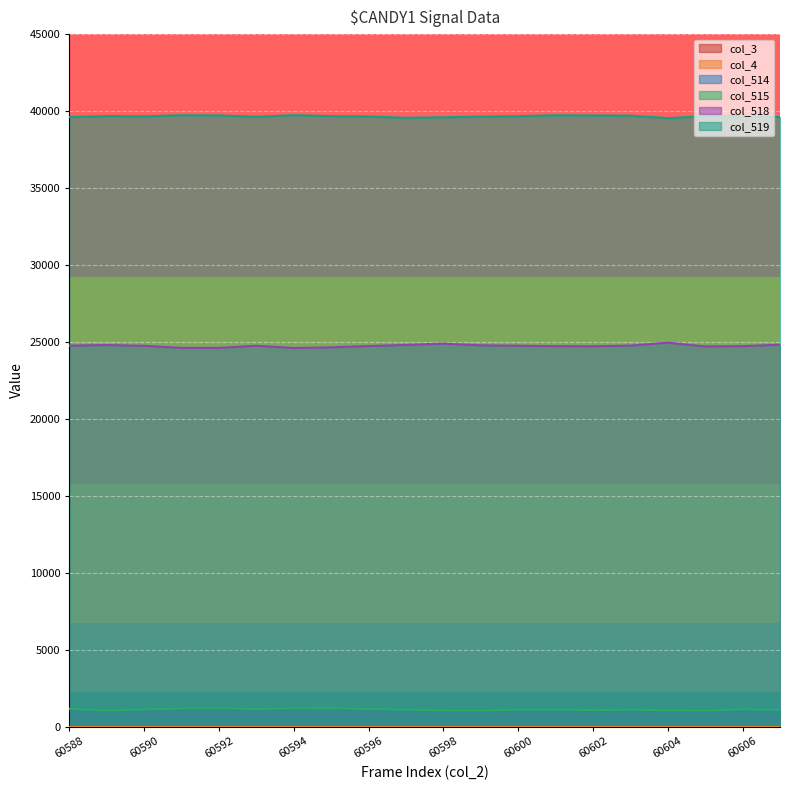

True or false: col_518 and col_514 cross at least once.

False